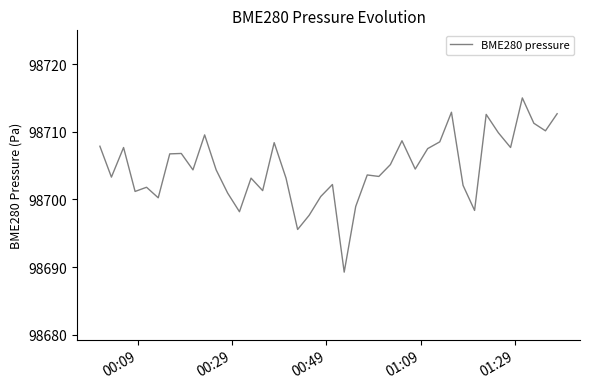

What is the sum of all values?

3948187.4